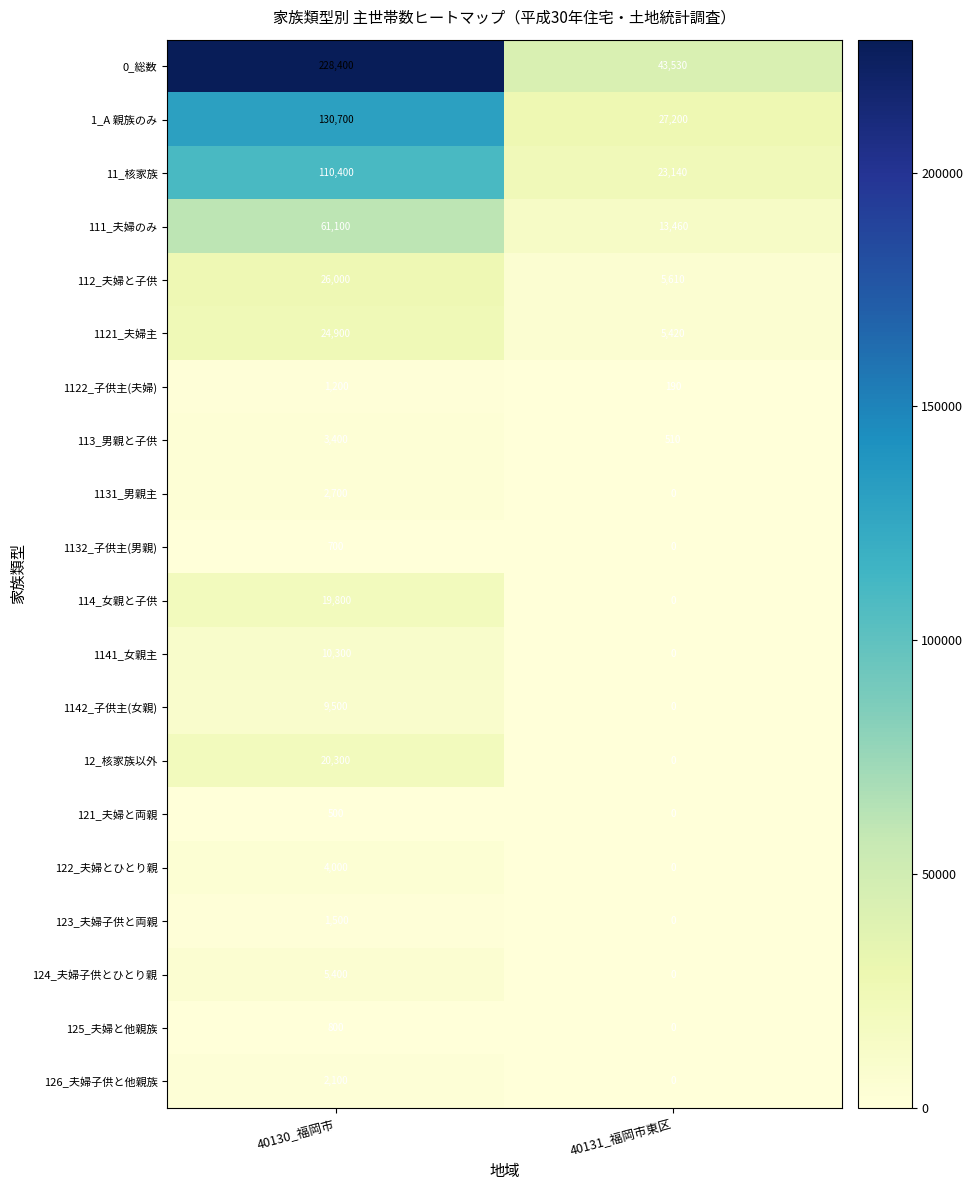

What is the spread (max minus min) of values at 40131_福岡市東区?

43530